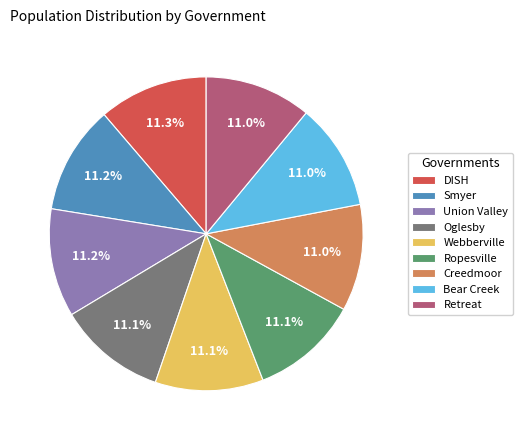

What is the ratio of the value at Bear Creek to the value at Oglesby?

1.0